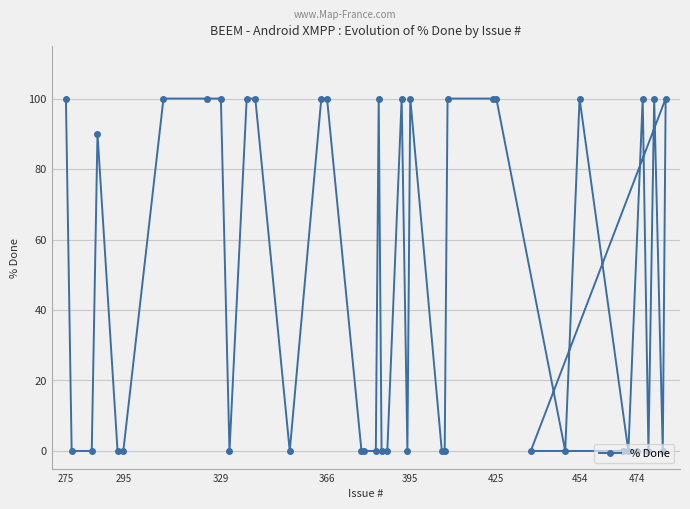

What is the average value?

47